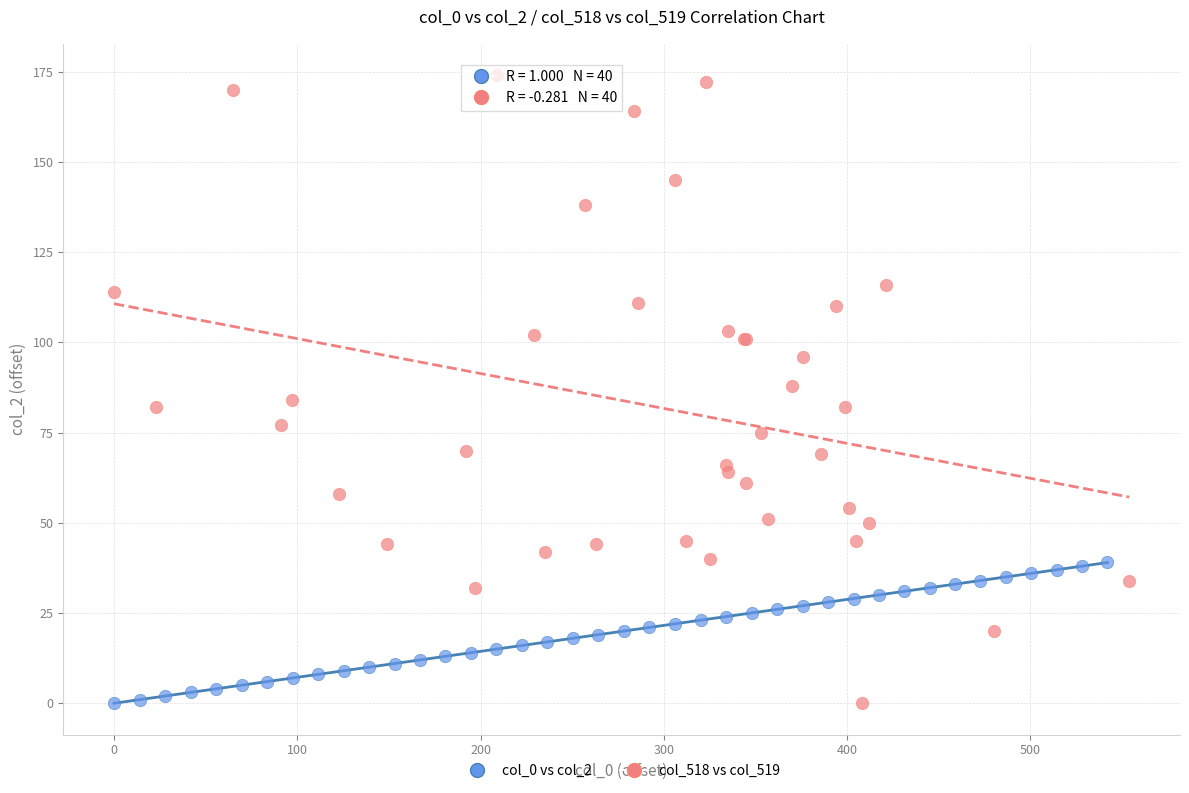

What are all the series names shown in the legend?

col_0 vs col_2, col_518 vs col_519